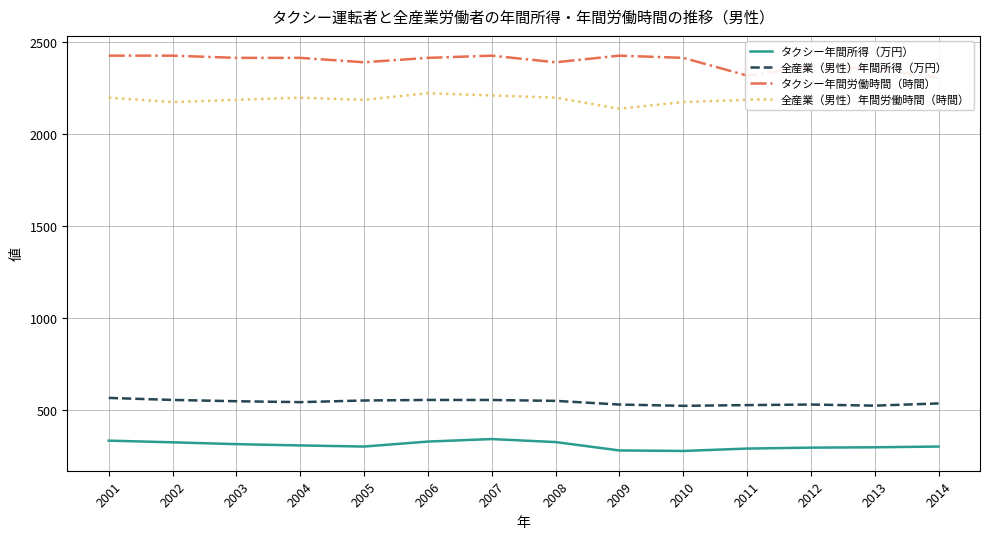

How many data points does each series have?

14